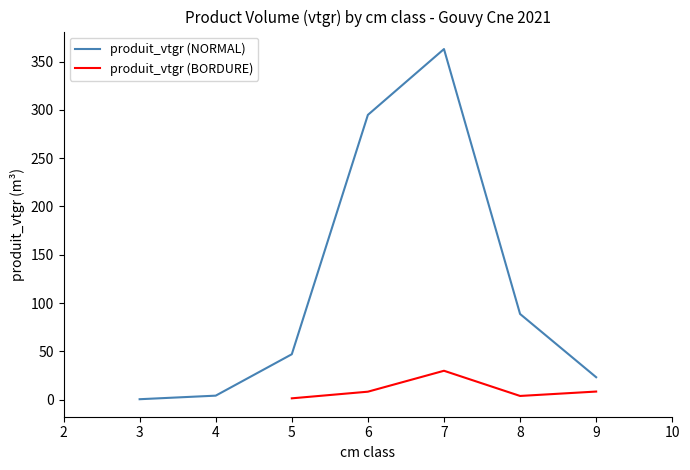

Where is produit_vtgr (NORMAL) nearest to the value 181?

8